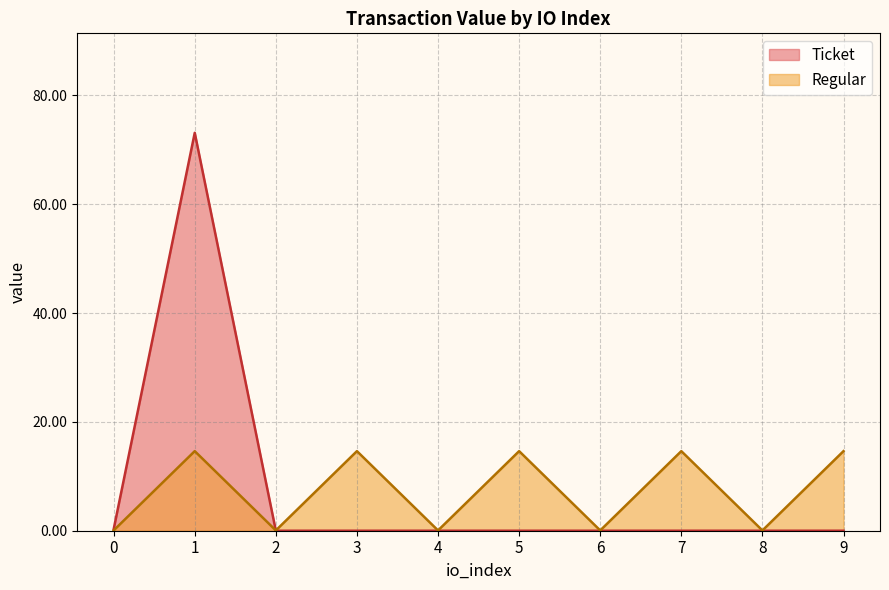

What is the maximum value for Regular?

14.6